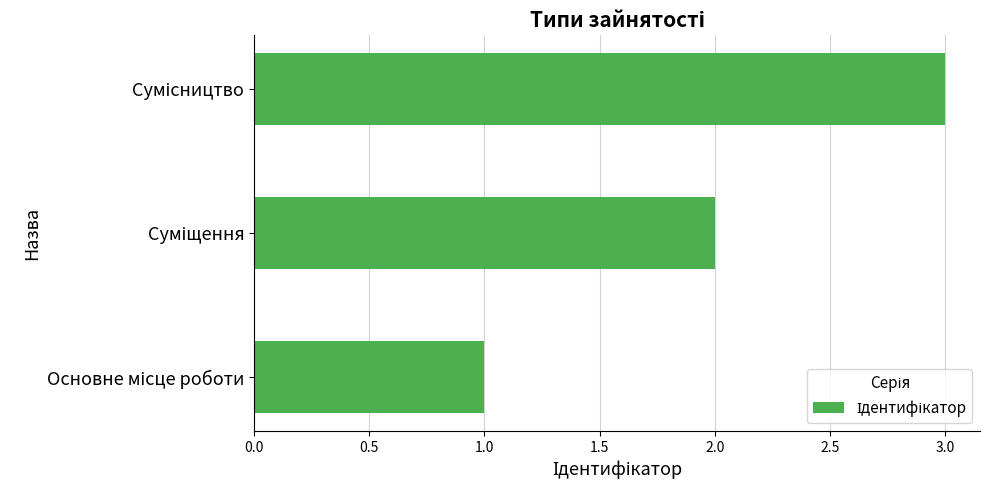

What is the greatest value displayed?

3